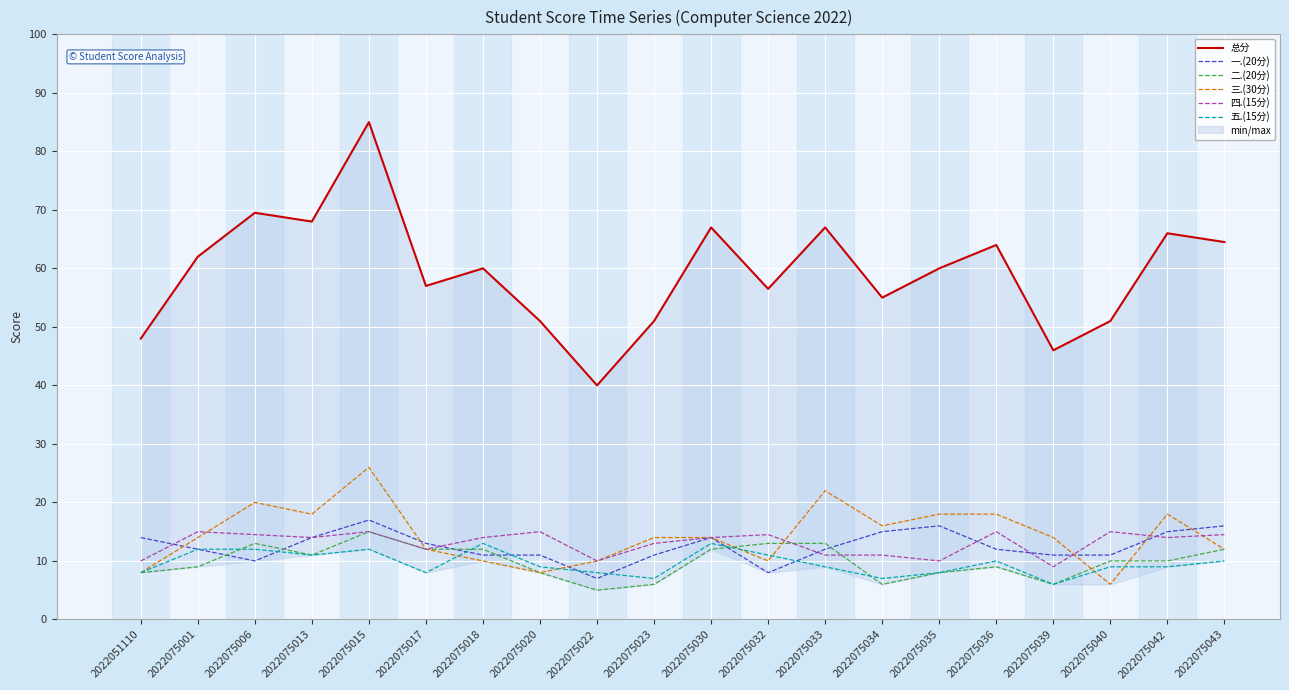

How many interior local valleys does the 五.(15分) series have?

5